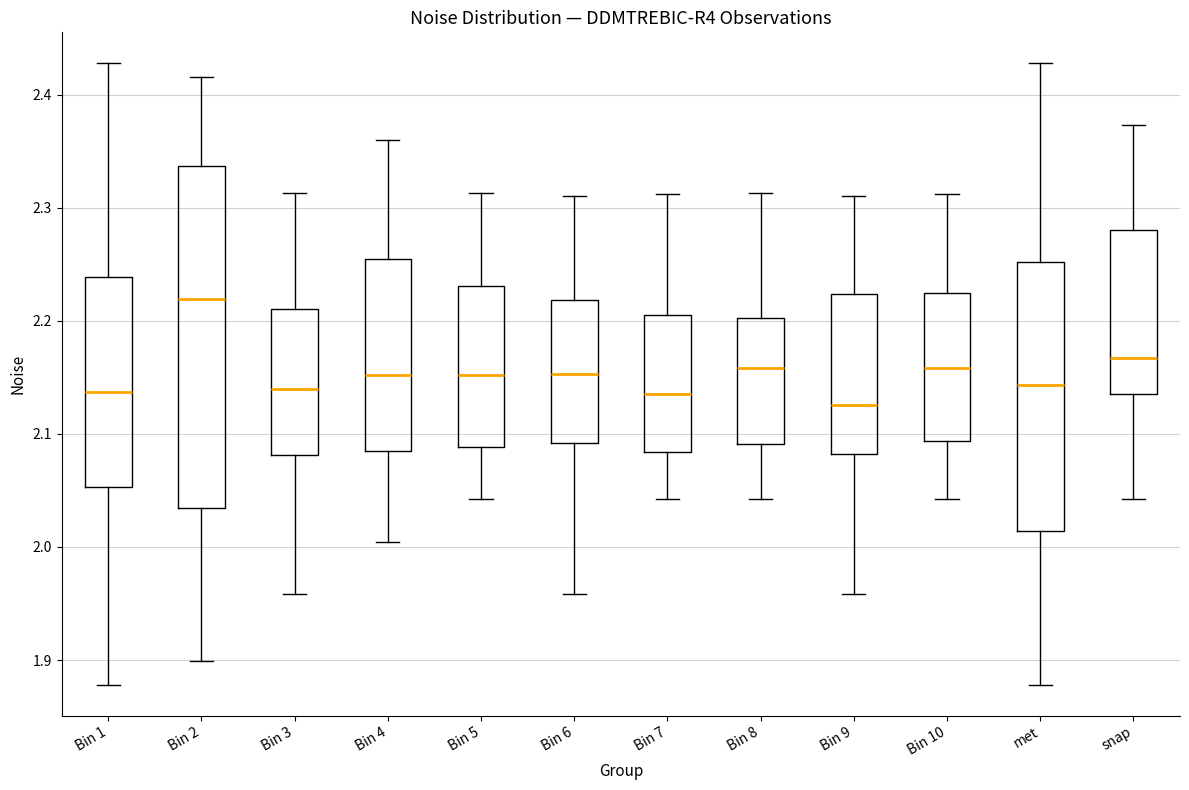

Which box is the tallest, from its lower edge to its upper edge?

Bin 2